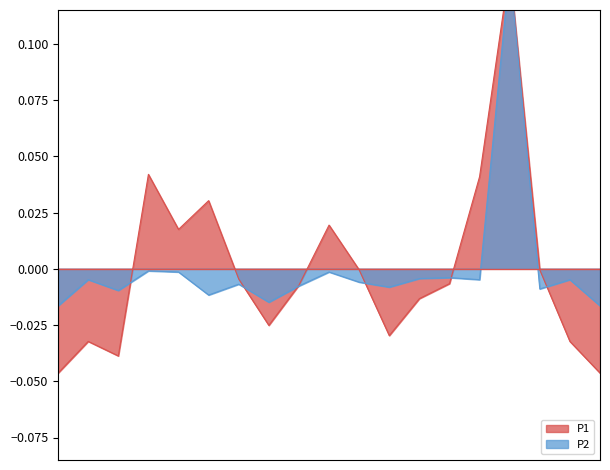

Which series has the widest spread of values?

P1